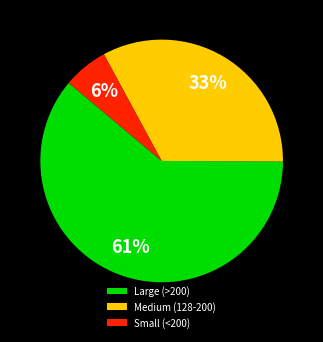

Between Medium (128-200) and Small (<200), which is larger?

Medium (128-200)